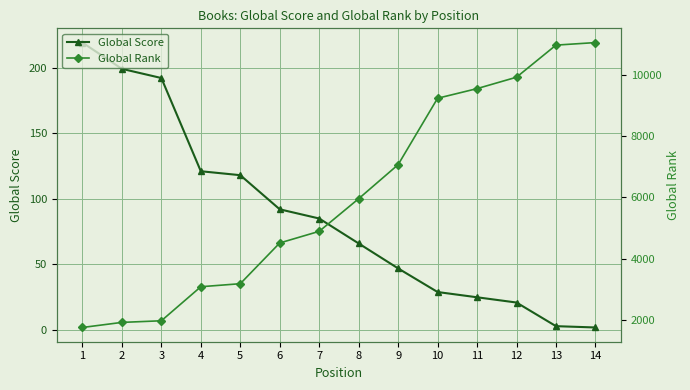

What is the difference between the highest and lowest values at 2?

1714